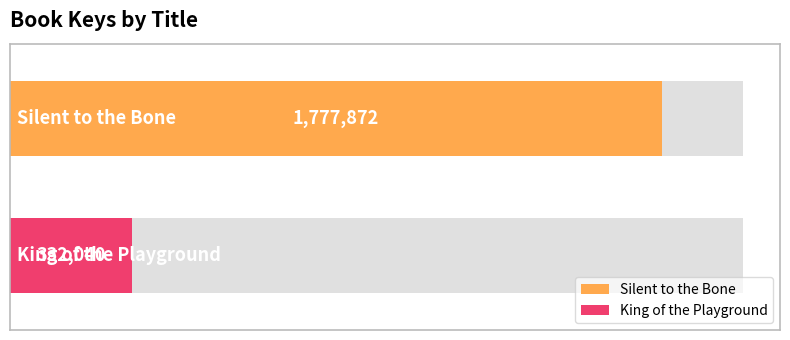

How many data points are less than 1777872?

1